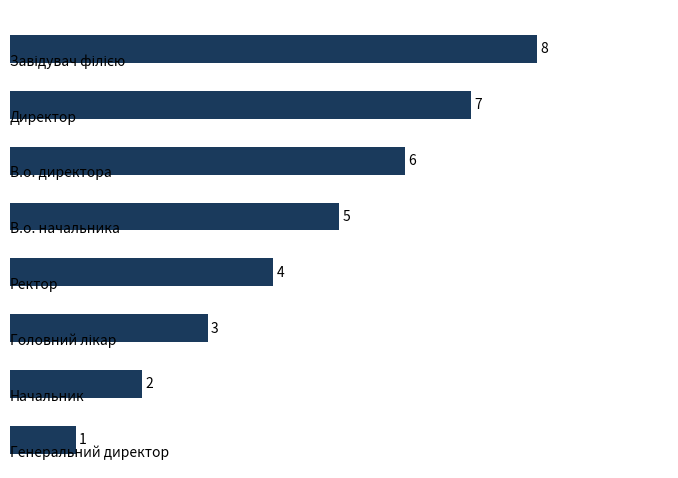

How many values are between 3 and 7?

5